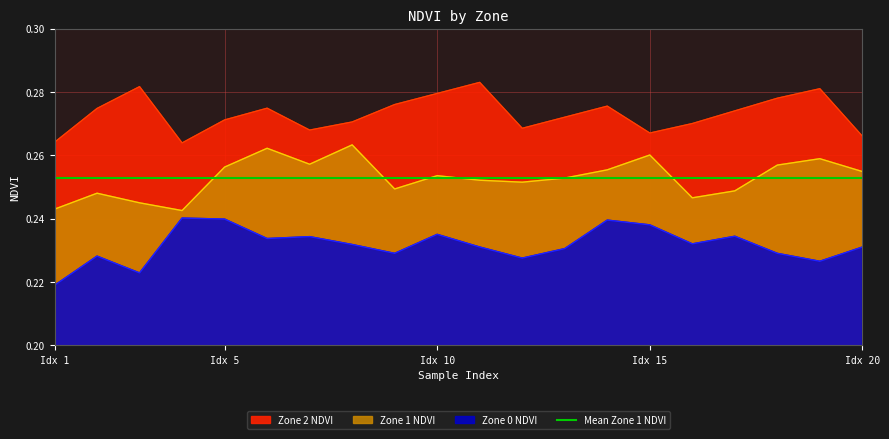

How many interior local valleys does the Zone 2 NDVI series have?

4